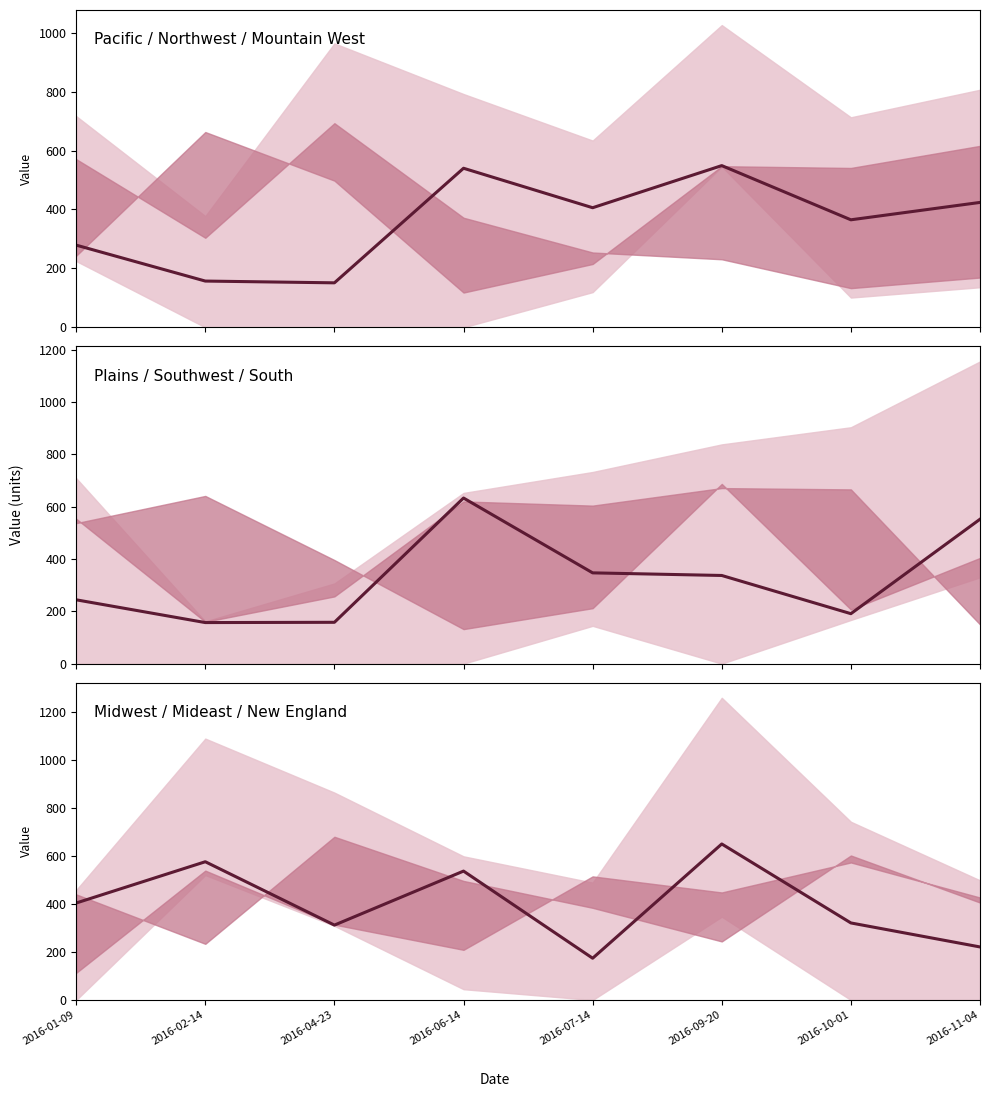

Reading left to right, extract all data points from this chart.

Northwest: 279	157	151	540	406	549	365	424
Southwest: 244	157	158	633	347	337	191	552
Mideast: 404	576	312	537	174	650	321	221